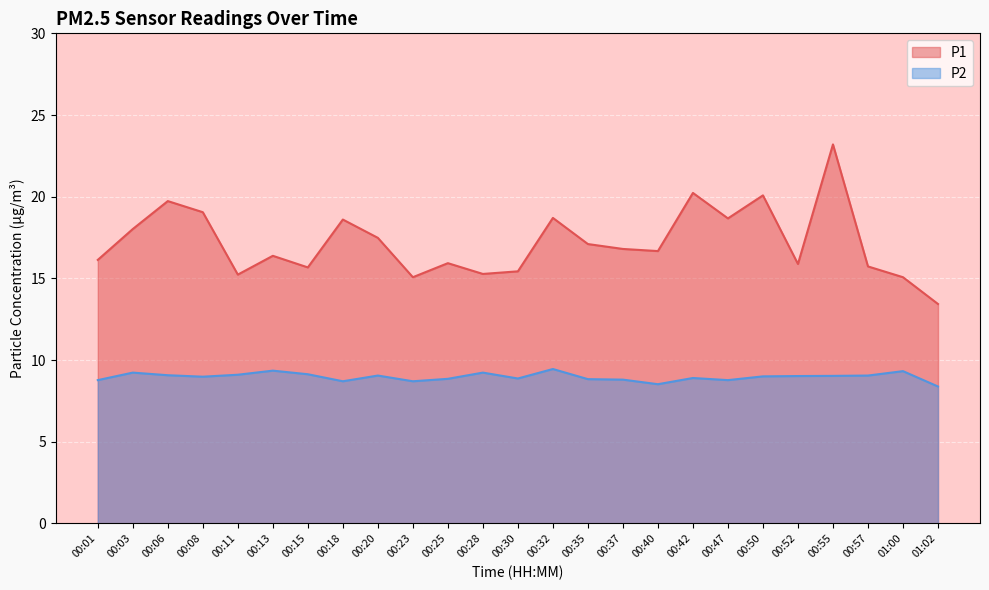

Rank the categories by P1 value from lowest to highest.

01:02, 00:23, 01:00, 00:11, 00:28, 00:30, 00:15, 00:57, 00:52, 00:25, 00:01, 00:13, 00:40, 00:37, 00:35, 00:20, 00:03, 00:18, 00:47, 00:32, 00:08, 00:06, 00:50, 00:42, 00:55